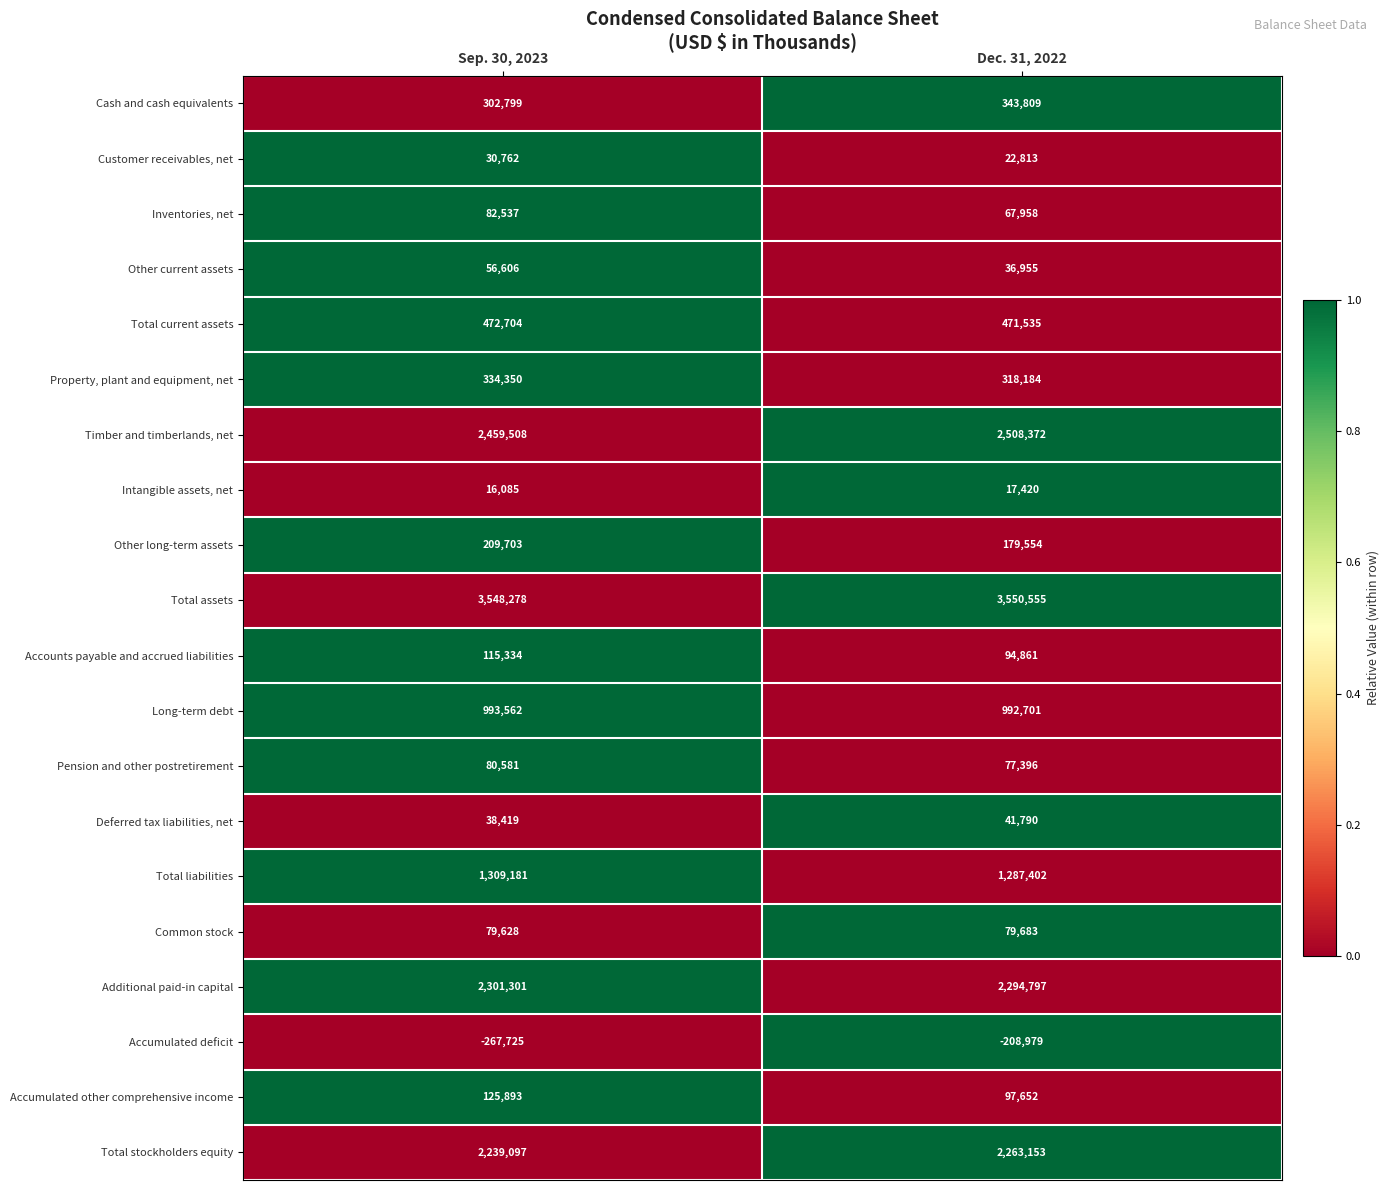

How many data points in Long-term debt are less than 993562?

1